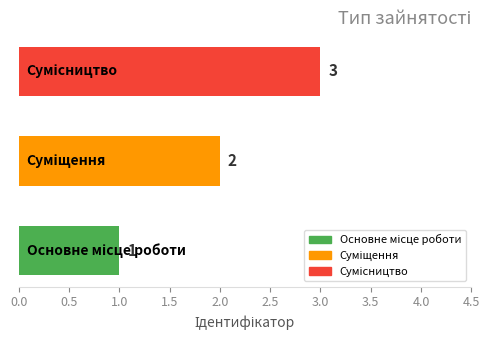

What is the sum of all values?

6